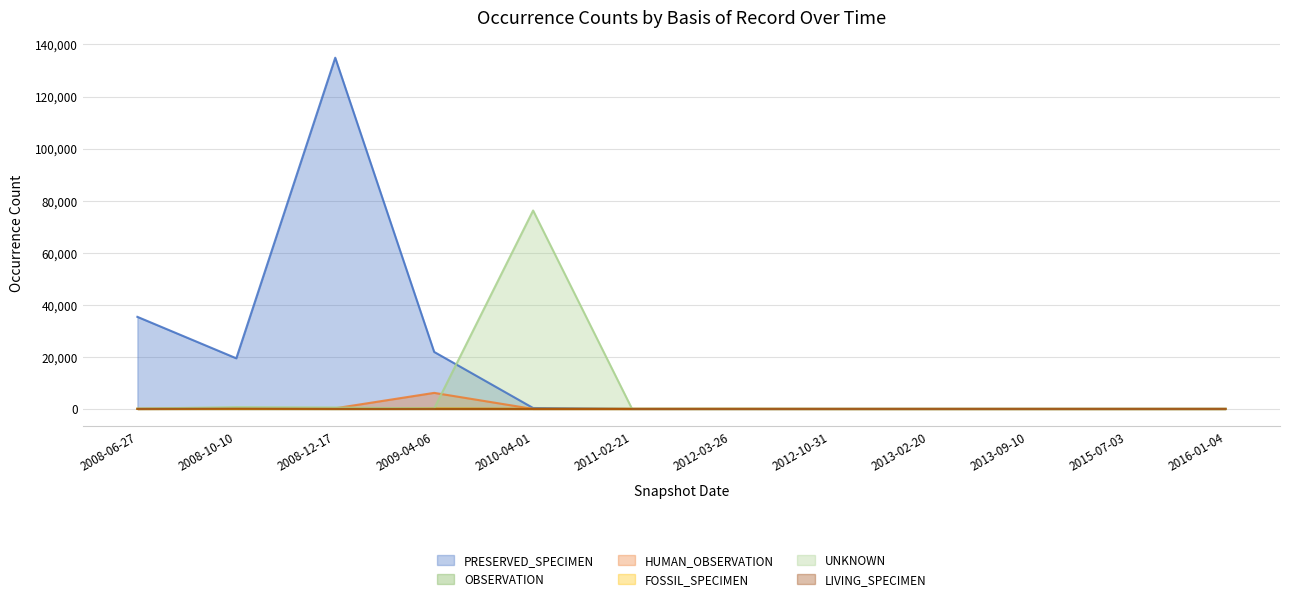

List the labels in order of FOSSIL_SPECIMEN value, smallest first.

2012-10-31, 2013-02-20, 2013-09-10, 2015-07-03, 2016-01-04, 2008-06-27, 2010-04-01, 2011-02-21, 2008-12-17, 2012-03-26, 2008-10-10, 2009-04-06